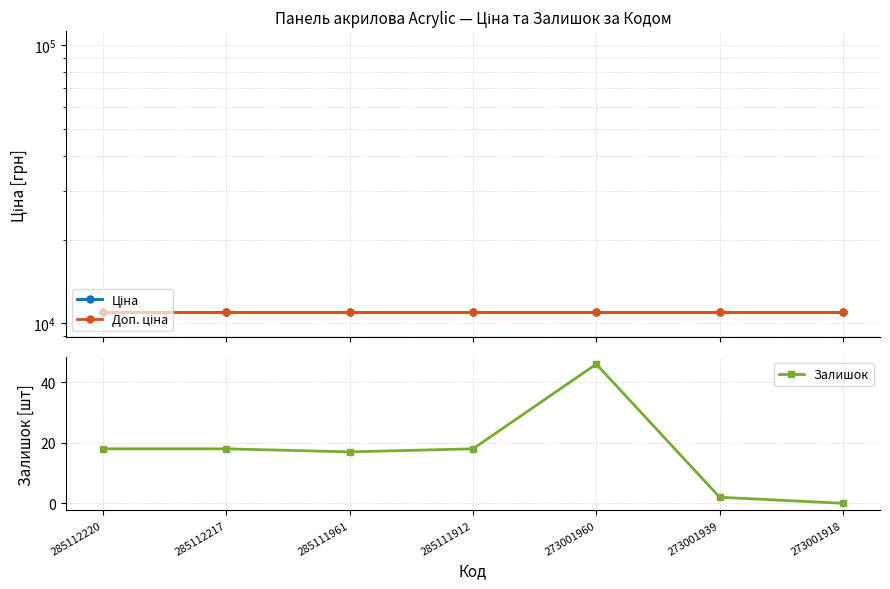

At which label does Ціна reach its peak?

285112220